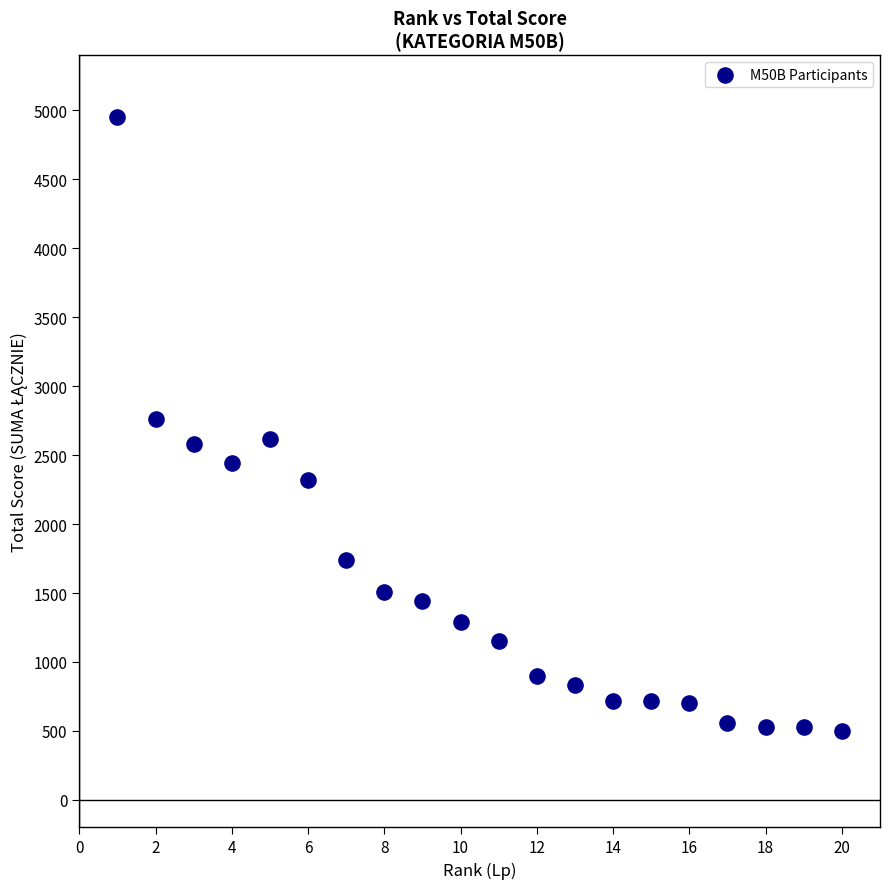

What is the range of X values (max minus min)?

19